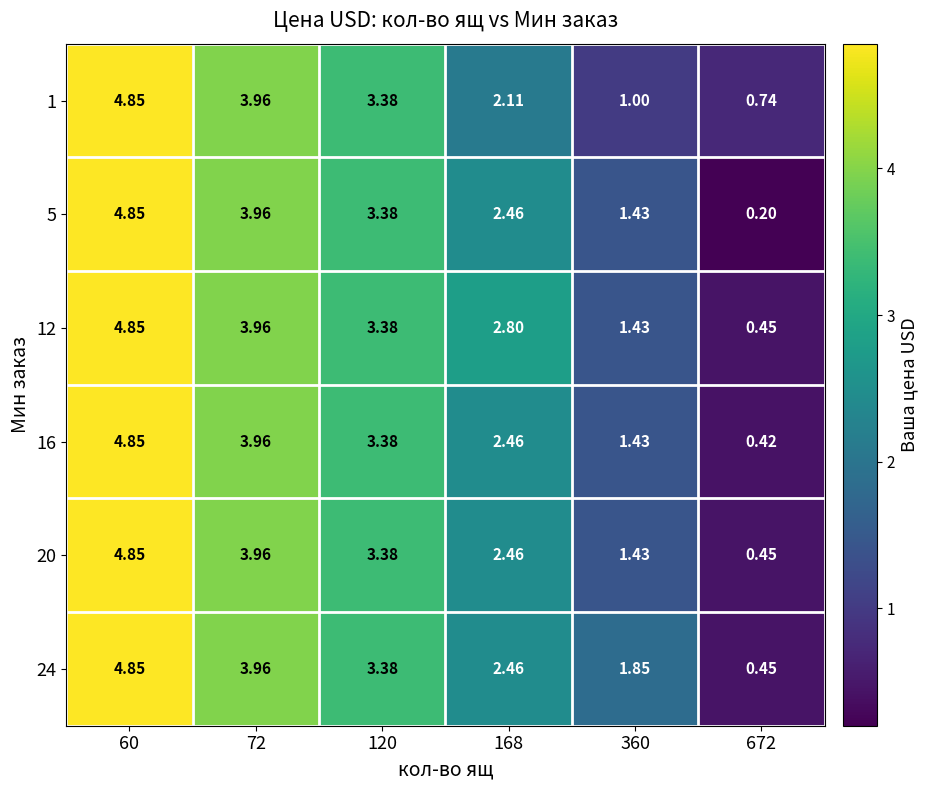

Is the value of 12 at 672 greater than the value of 5 at 360?

No